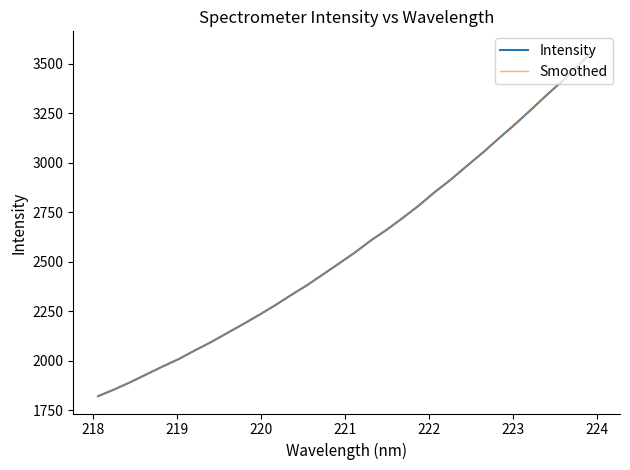

True or false: Smoothed and Intensity cross at least once.

False